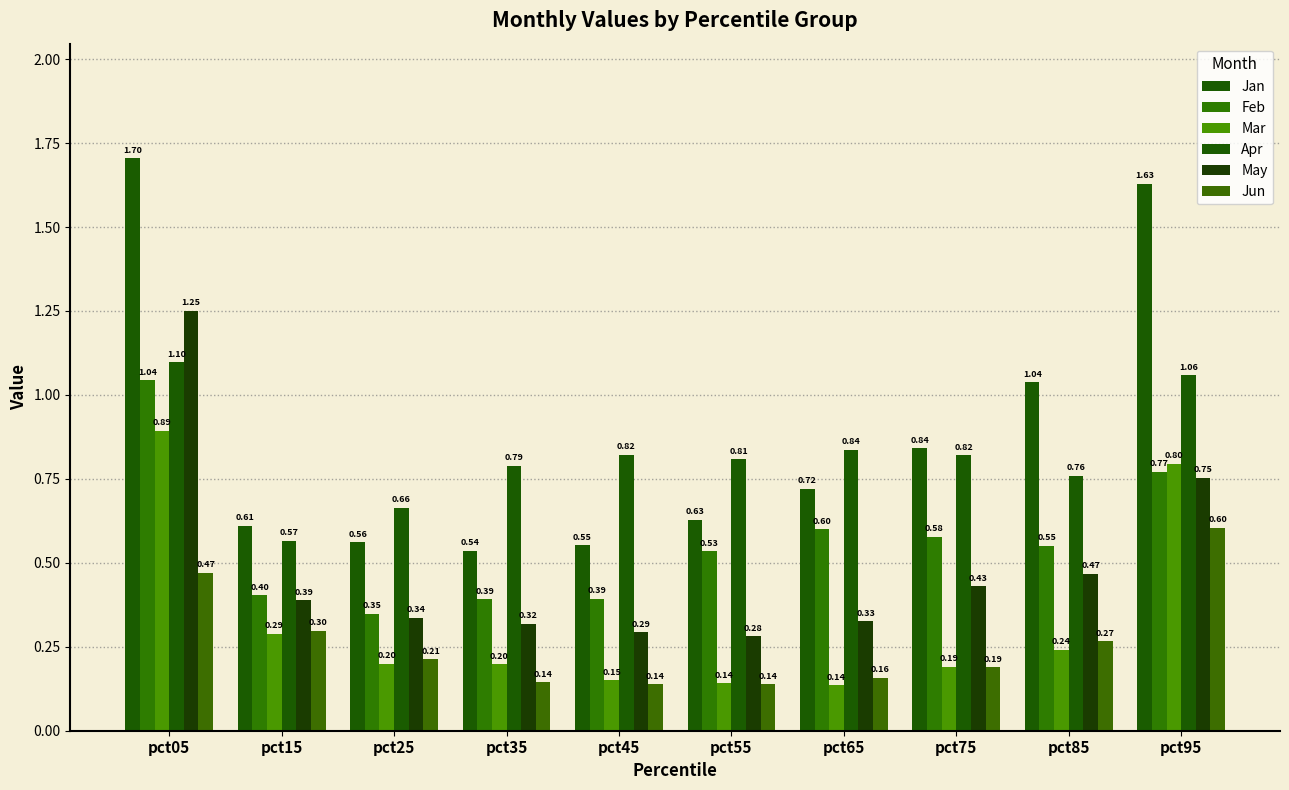

What is the total value across all series at pct25?

2.3